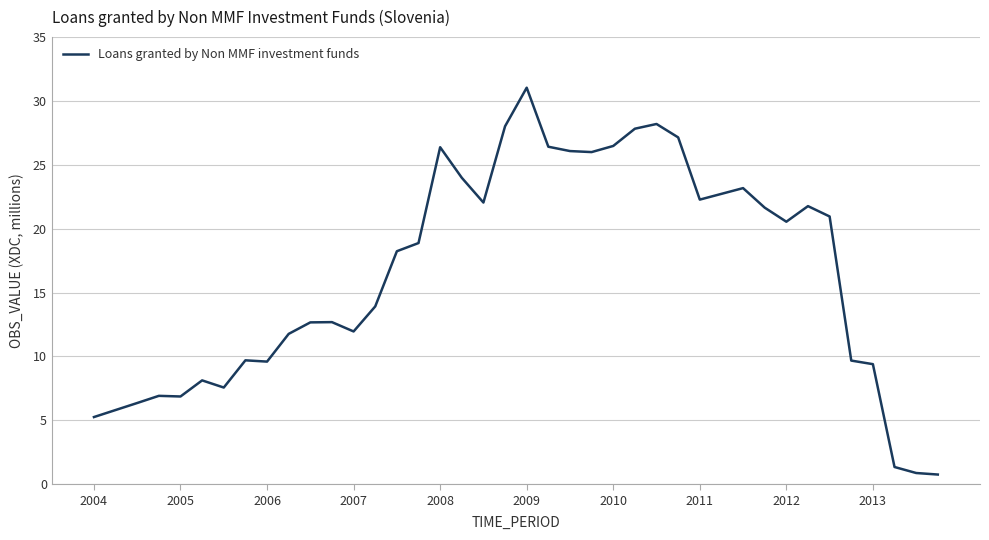

What is the greatest value displayed?

31.0